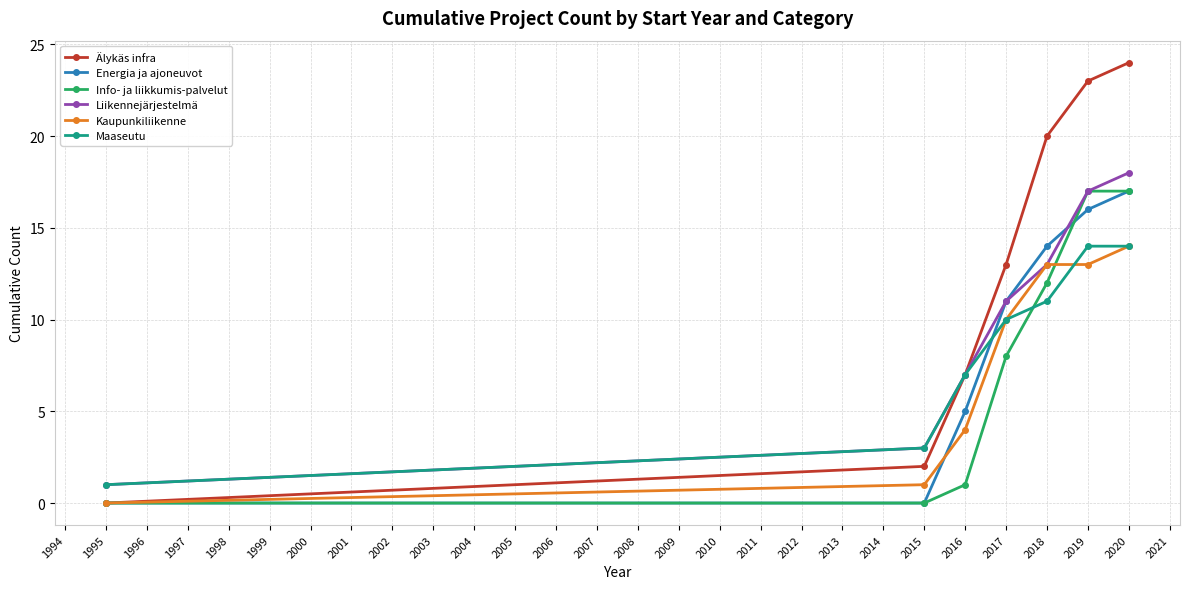

Read the Maaseutu value at 2016.

7